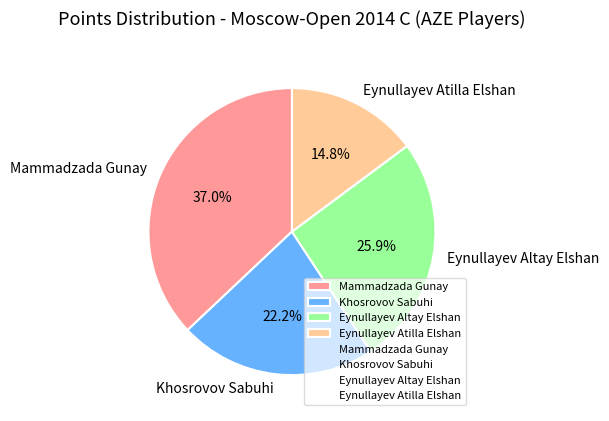

What is the smallest slice in the pie chart?

Eynullayev Atilla Elshan